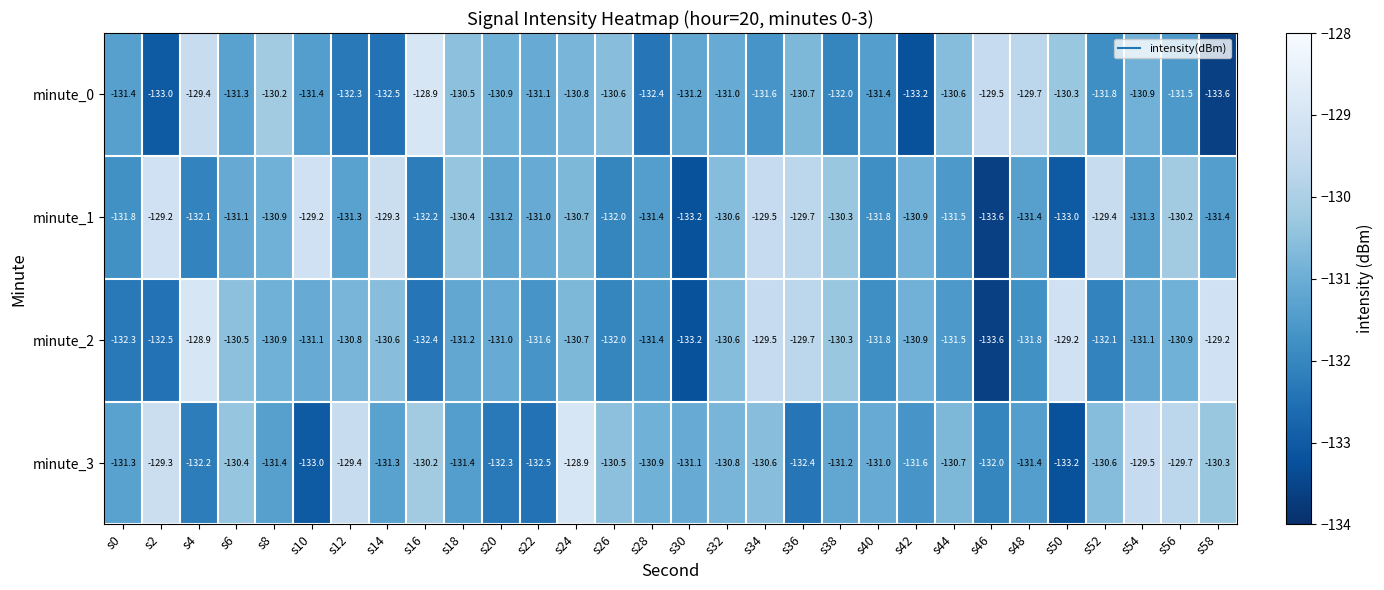

What is the sum of all minute_2 values?

-3933.3